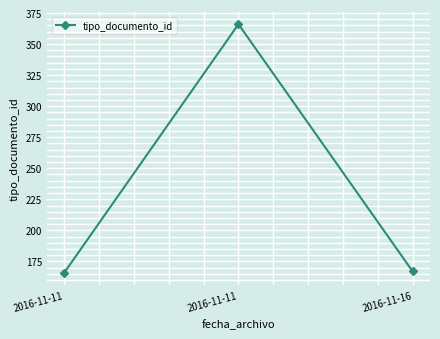

How many categories are shown in the chart?

3